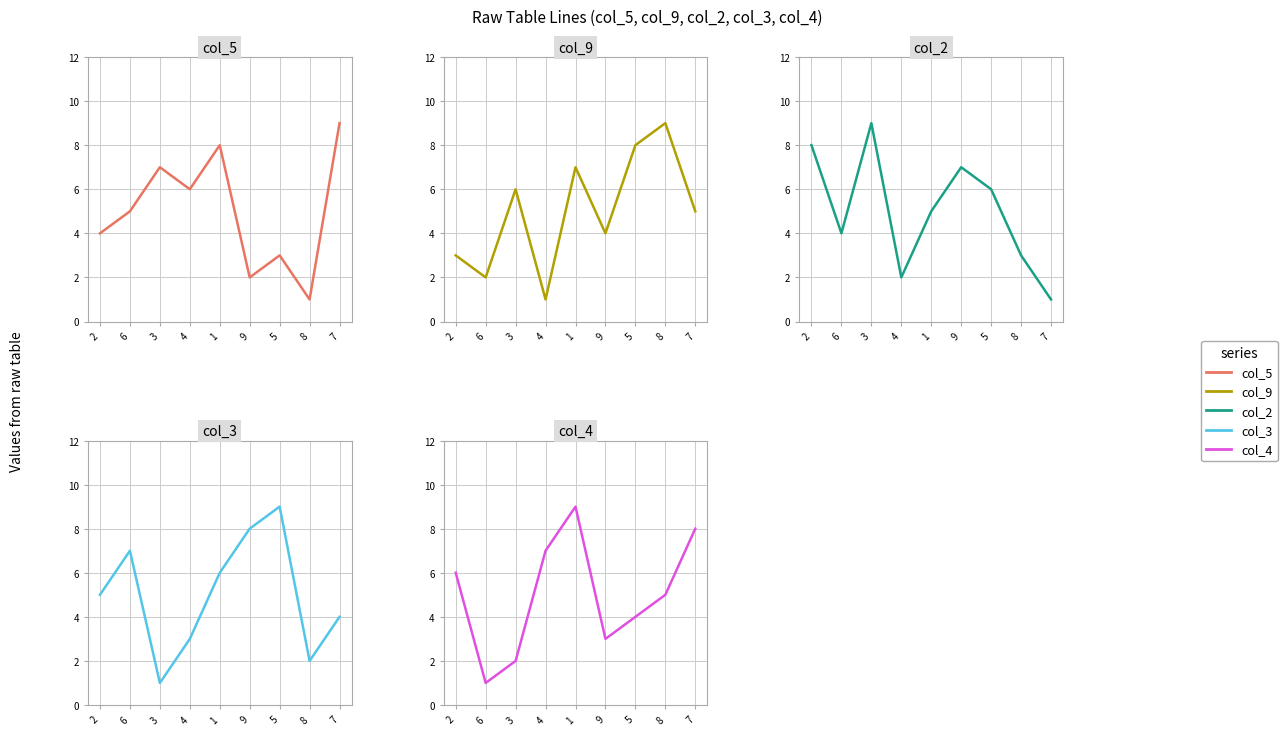

Where is the first local minimum for col_3?

3